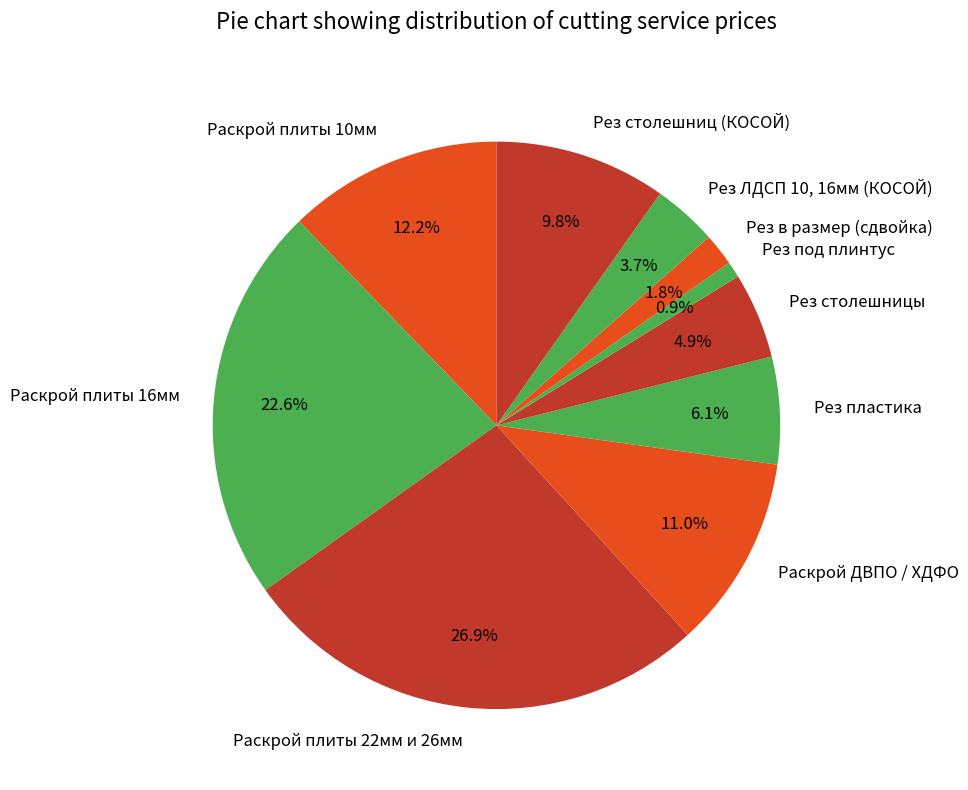

The Раскрой плиты 22мм и 26мм slice represents 32% of the pie. True or false?

False